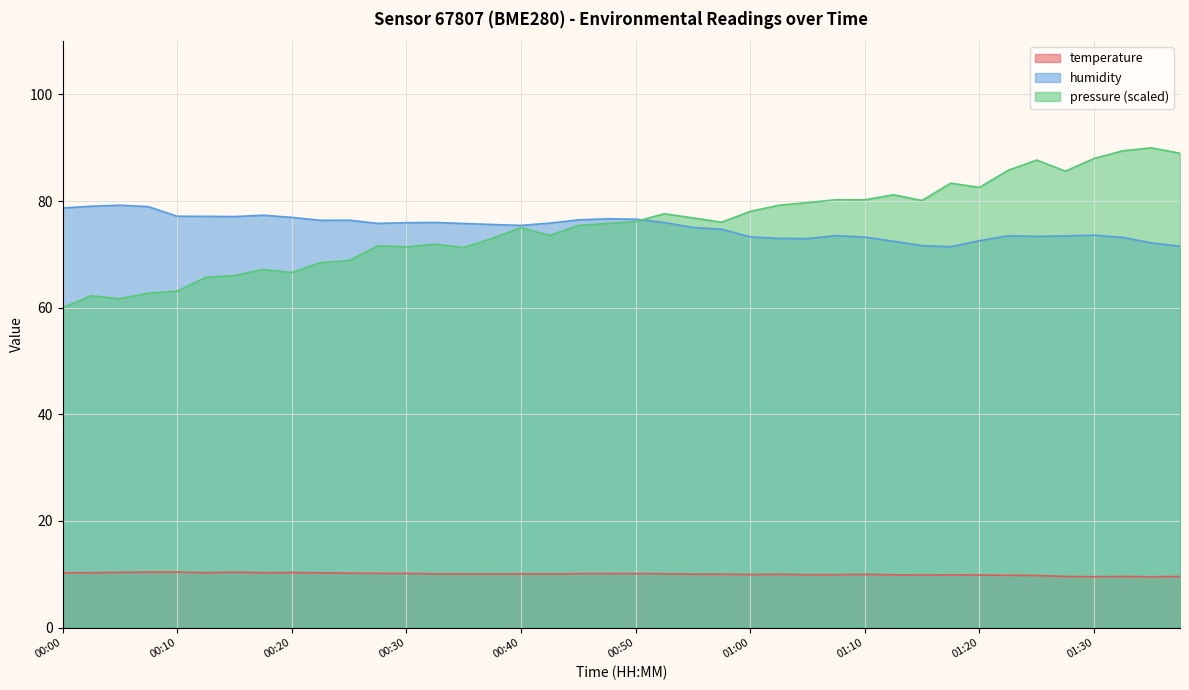

Where is the first local minimum for temperature?

00:13